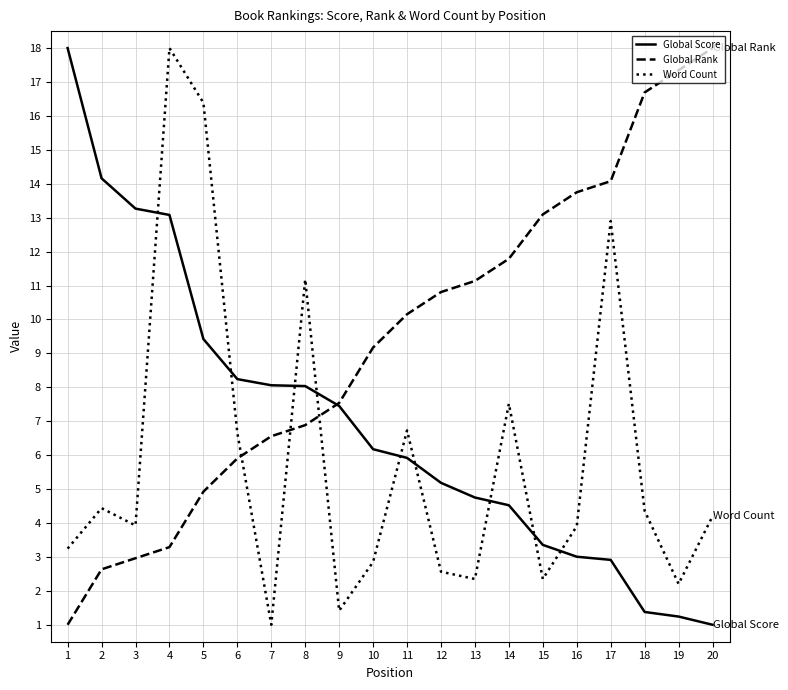

The Global Rank series shows 3.0 at 3. True or false?

True